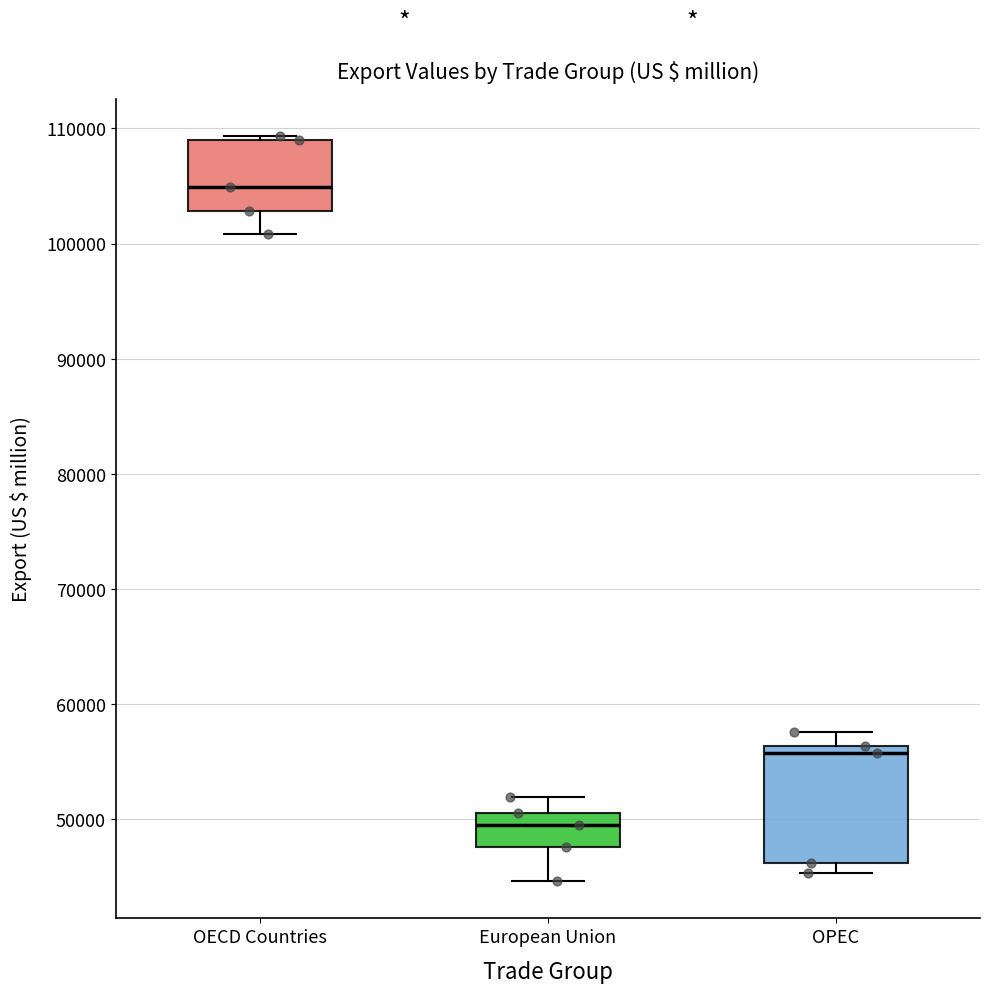

Reading left to right, read every box against the y-axis: the position of its median line, the range the box covers, and the ends of its whiskers. The values are not printed on the chart, so give them approximately, as read against the axis.

OECD Countries: median 105000, box 103000 to 109000, whiskers 101000 to 109000 (just above the box's upper edge)
European Union: median 50000, box 48000 to 51000, whiskers 45000 to 52000
OPEC: median 56000 (just below the box's upper edge), box 46000 to 56000, whiskers 45000 to 58000